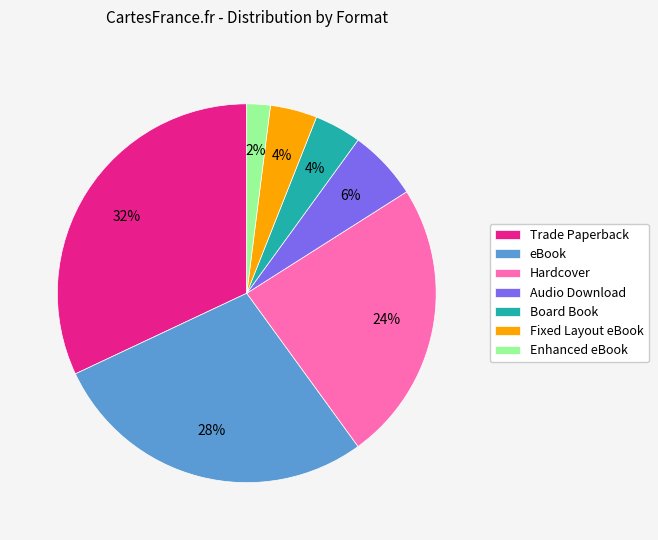

What is the ratio of the value at Hardcover to the value at Trade Paperback?

0.8